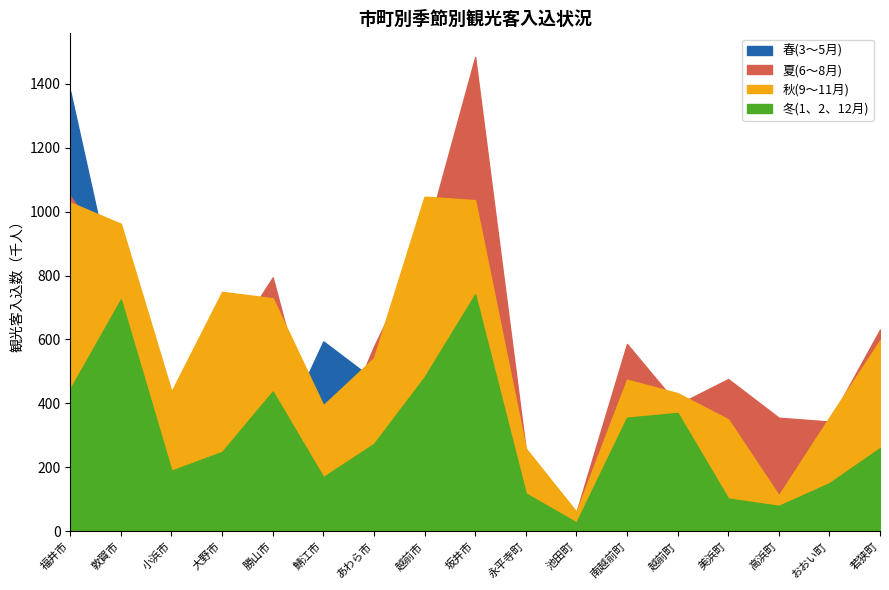

Reading left to right, extract all data points from this chart.

春(3～5月): 福井市=1376	敦賀市=661	小浜市=295	大野市=539	勝山市=251	鯖江市=594	あわら市=474	越前市=944	坂井市=1178	永平寺町=223	池田町=43	南越前町=427	越前町=417	美浜町=190	高浜町=108	おおい町=292	若狭町=570
夏(6～8月): 福井市=1049	敦賀市=820	小浜市=380	大野市=550	勝山市=794	鯖江市=200	あわら市=578	越前市=906	坂井市=1484	永平寺町=255	池田町=59	南越前町=586	越前町=396	美浜町=476	高浜町=355	おおい町=343	若狭町=631
秋(9～11月): 福井市=1029	敦賀市=962	小浜市=437	大野市=749	勝山市=729	鯖江市=394	あわら市=542	越前市=1047	坂井市=1036	永平寺町=259	池田町=60	南越前町=474	越前町=432	美浜町=350	高浜町=112	おおい町=356	若狭町=597
冬(1、2、12月): 福井市=445	敦賀市=725	小浜市=189	大野市=248	勝山市=437	鯖江市=169	あわら市=273	越前市=482	坂井市=741	永平寺町=118	池田町=27	南越前町=355	越前町=370	美浜町=102	高浜町=79	おおい町=150	若狭町=260